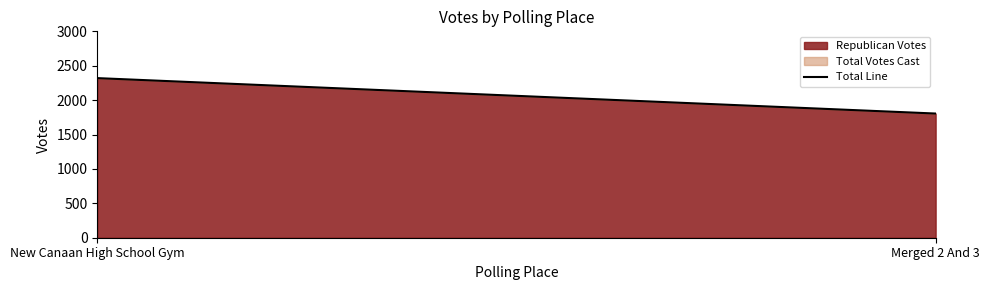

Is it true that the value at New Canaan High School Gym is 2320?

True